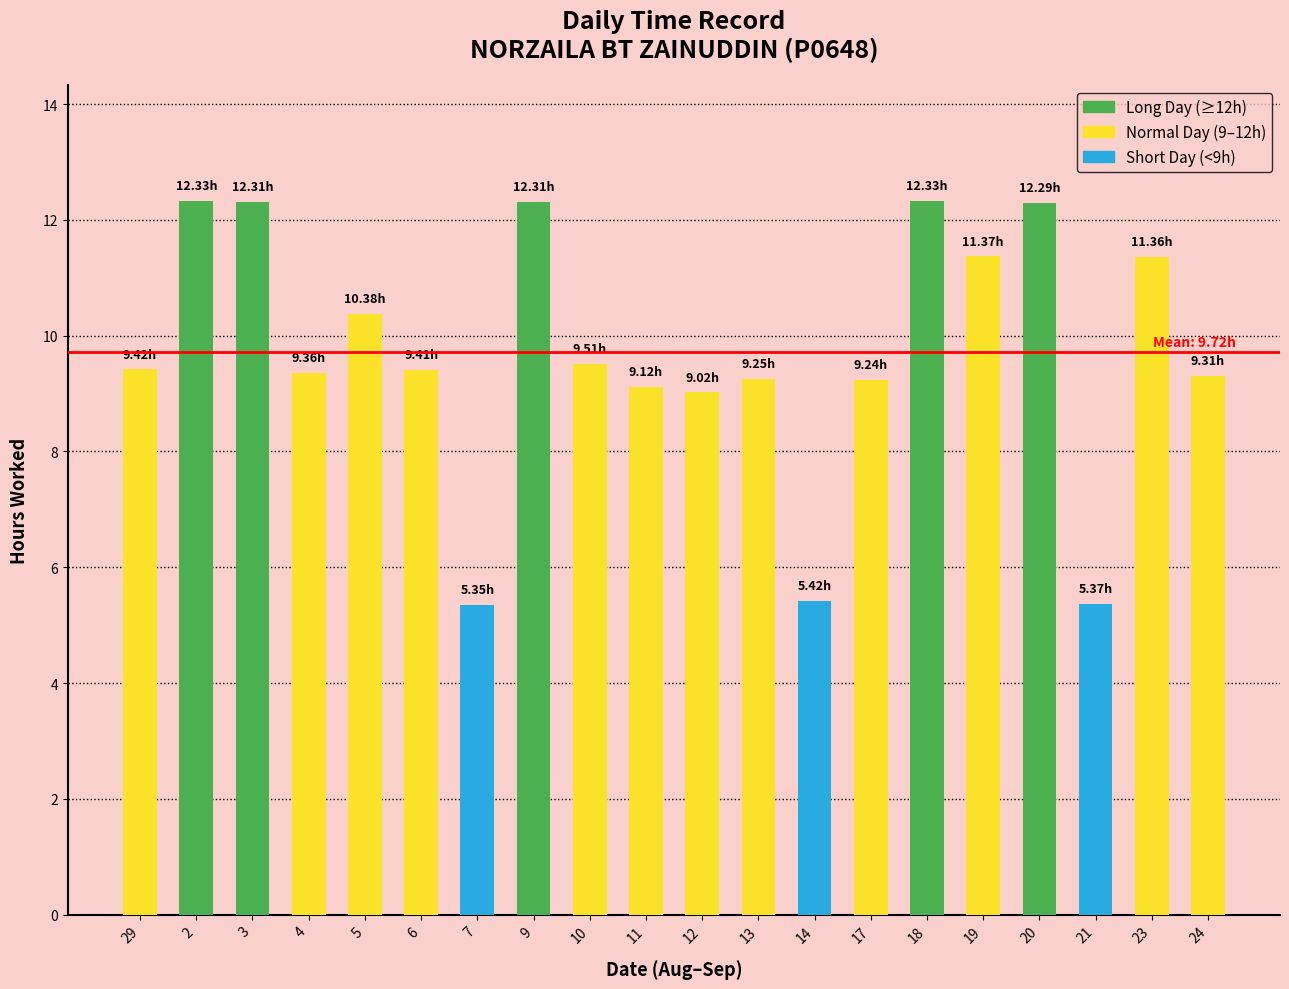

Which has a higher value, 3 or 17?

3